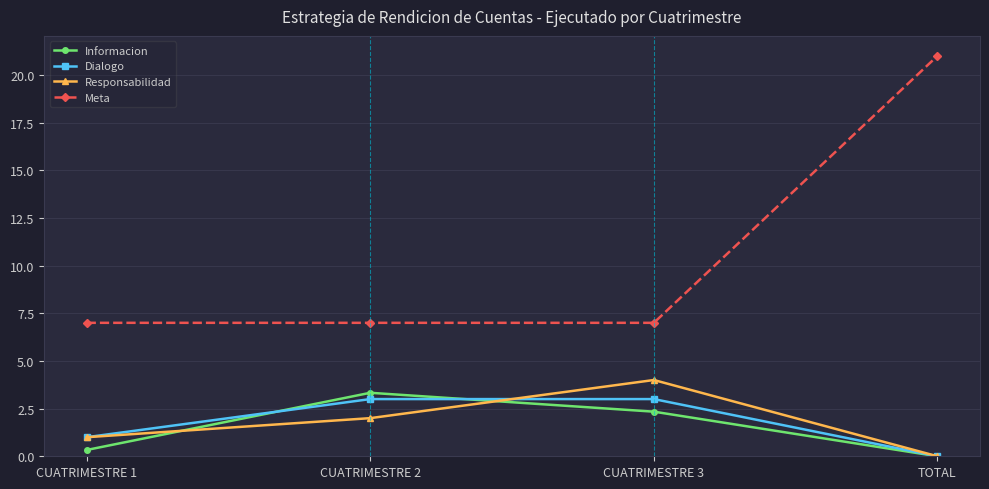

How many lines are shown in the chart?

4